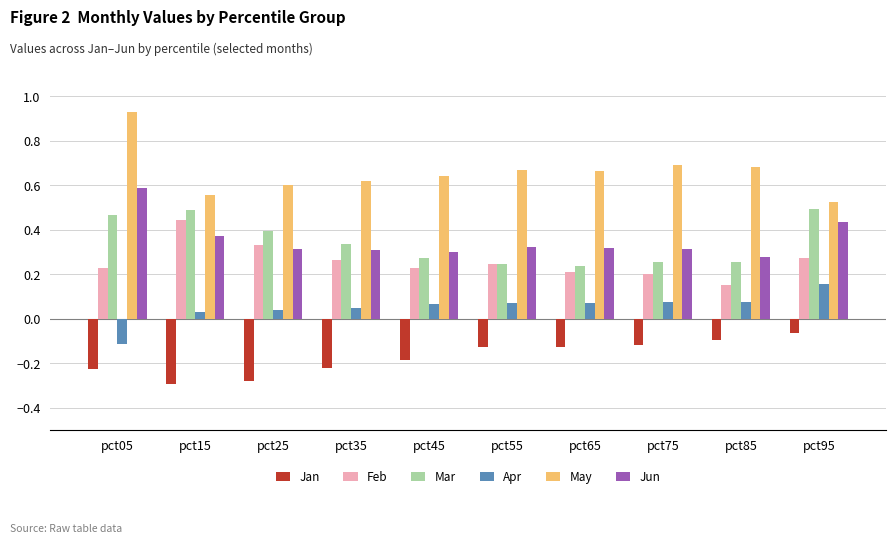

At pct05, list the series in order from smallest to largest.

Jan, Apr, Feb, Mar, Jun, May